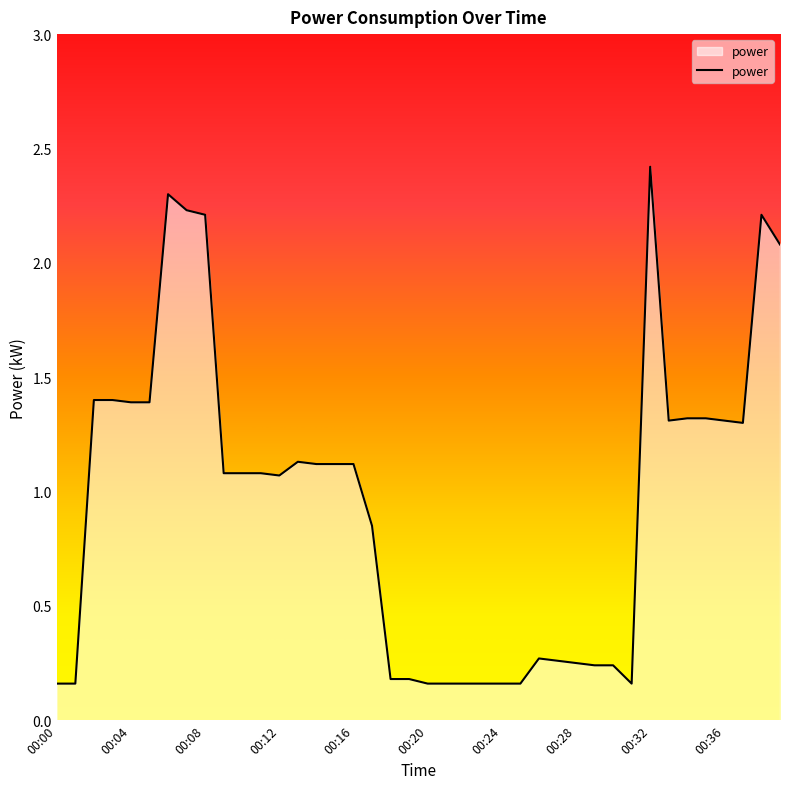

What is the greatest value displayed?

2.4